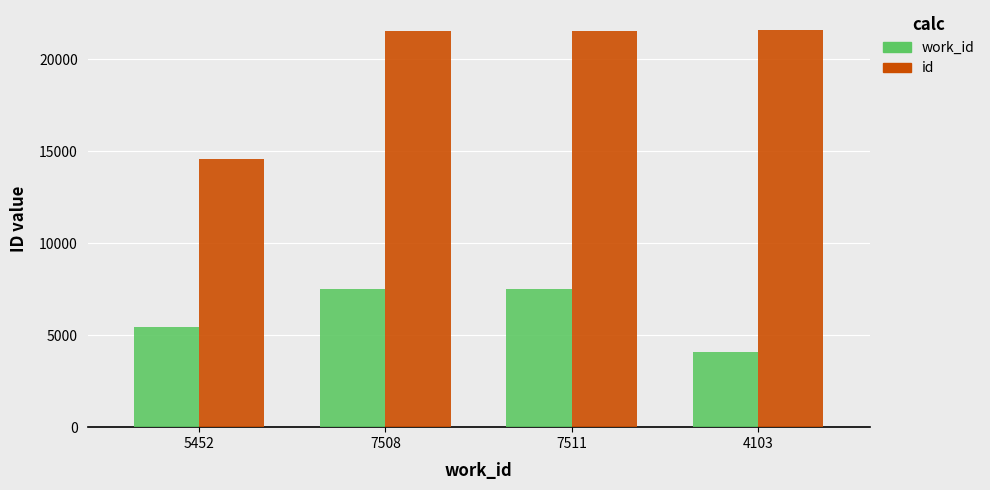

The work_id series shows 5452 at 5452. True or false?

True